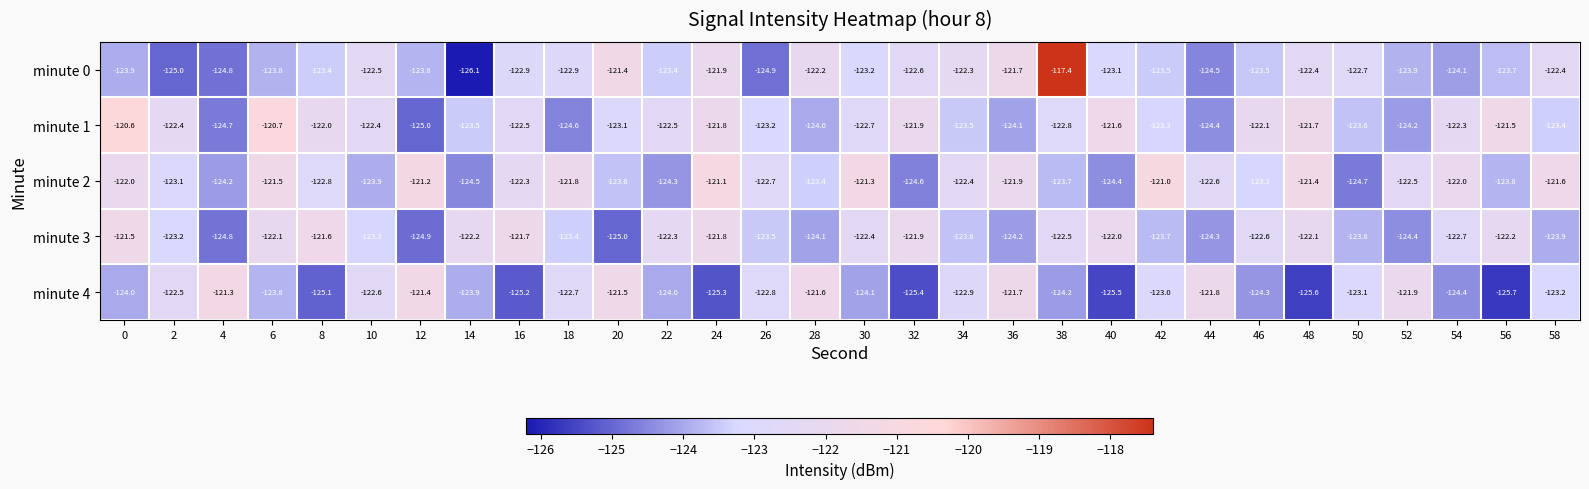

The minute 2 series shows -204.7 at 38. True or false?

False